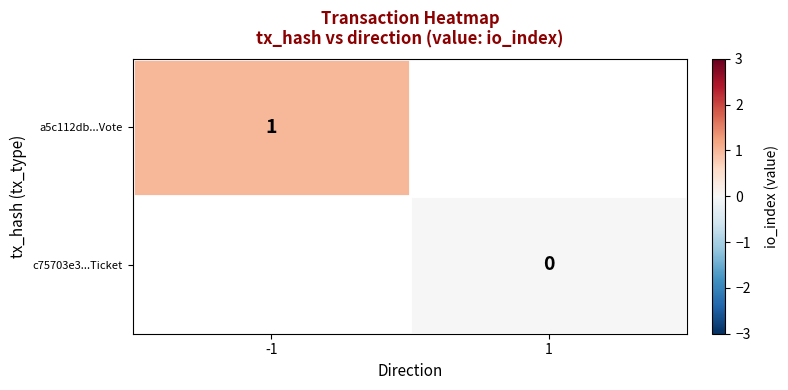

Between 1 and -1, which is larger?

-1